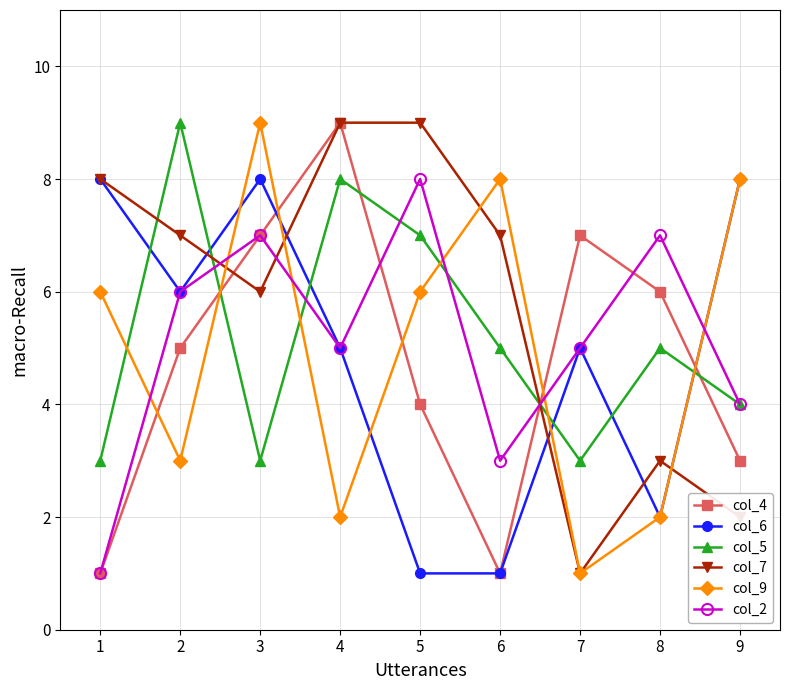

At which category is the sum across all series the highest?

3